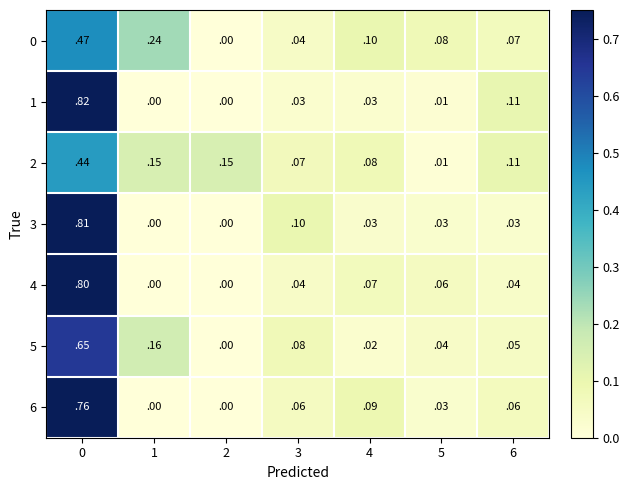

How many categories are shown in the chart?

7